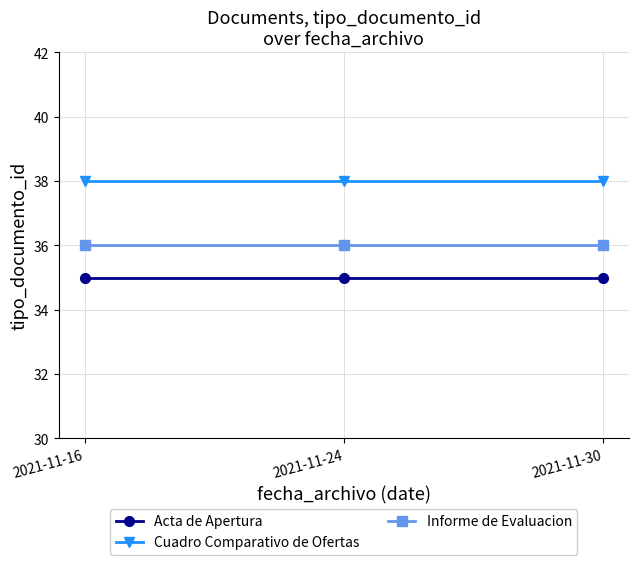

What is the sum of all Cuadro Comparativo de Ofertas values?

114